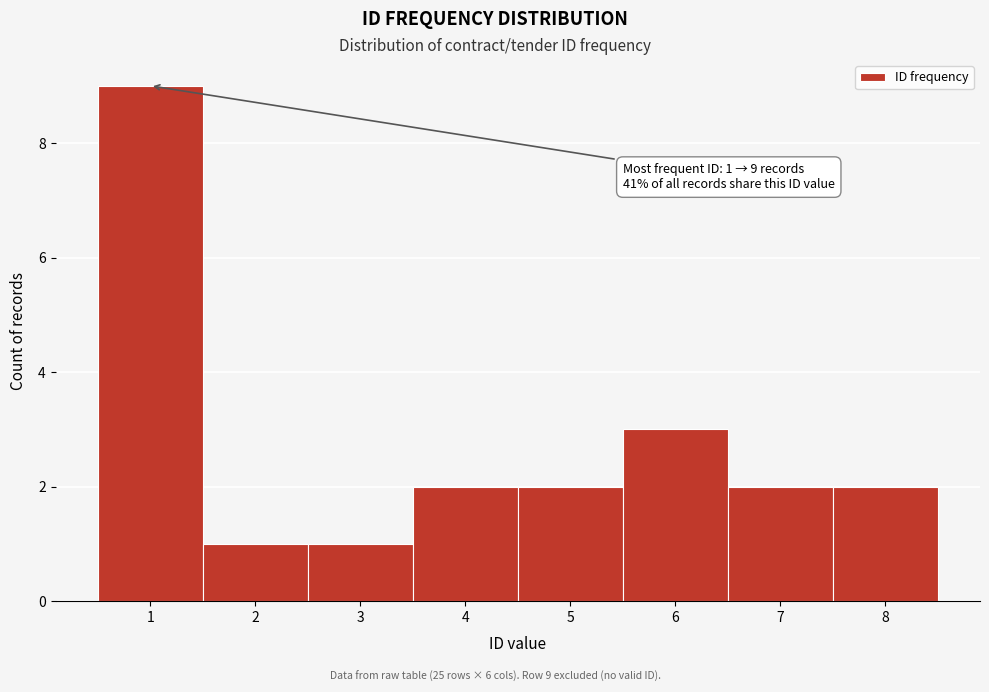

Over which range of the x-axis is the bar tallest?

0.5 to 1.5